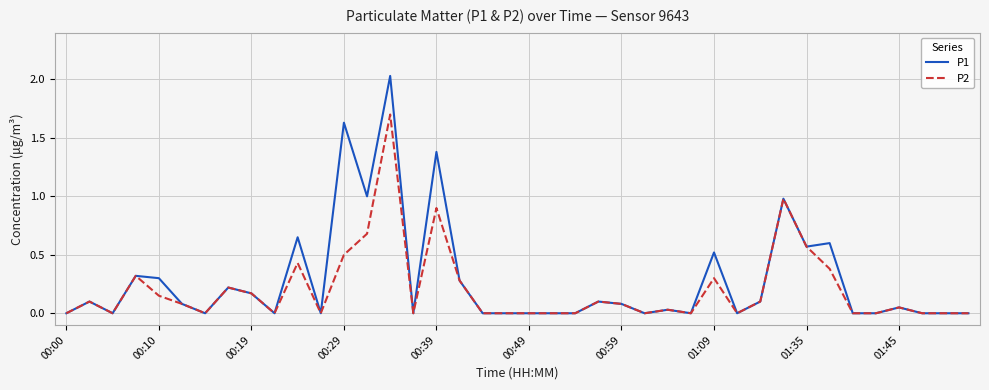

Which series has the largest range (max minus min)?

P1